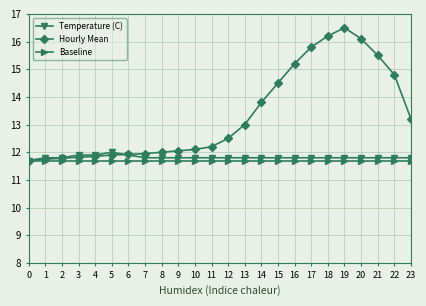

True or false: Temperature (C) has more than 0 interior local peaks.

True